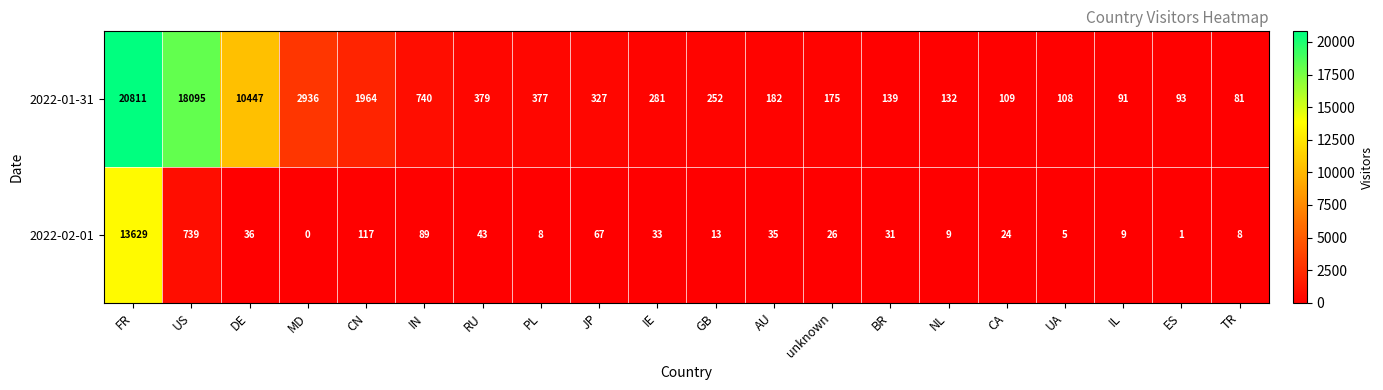

Which series changed the most between JP and AU?

2022-01-31